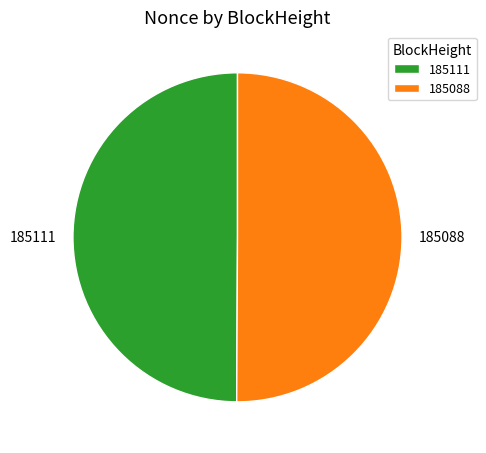

Is it true that 185088 is 50% of the pie?

True